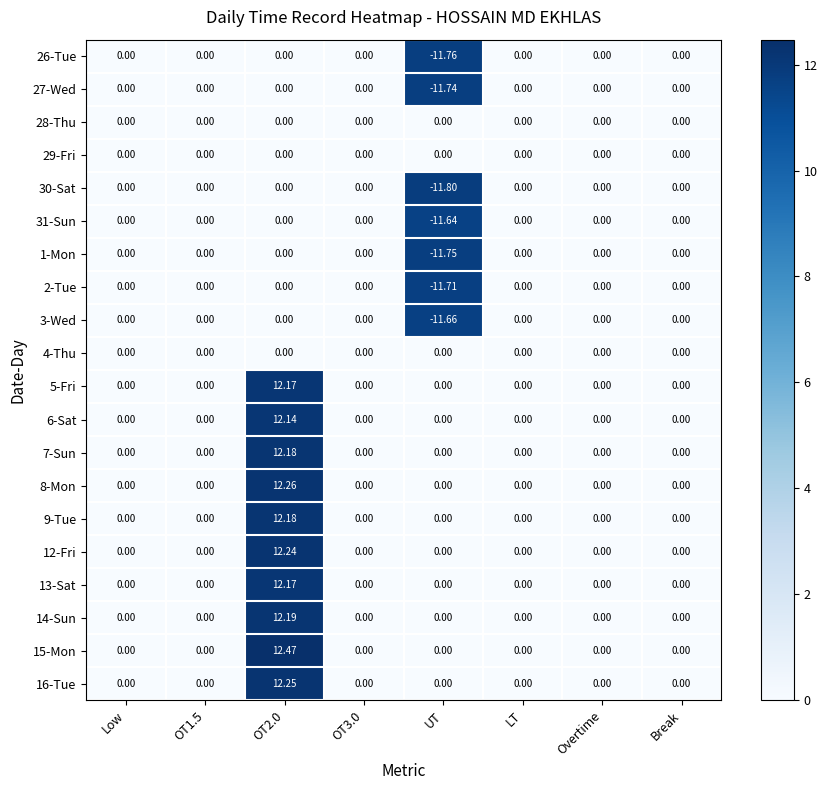

Which series changed the most between UT and Break?

30-Sat